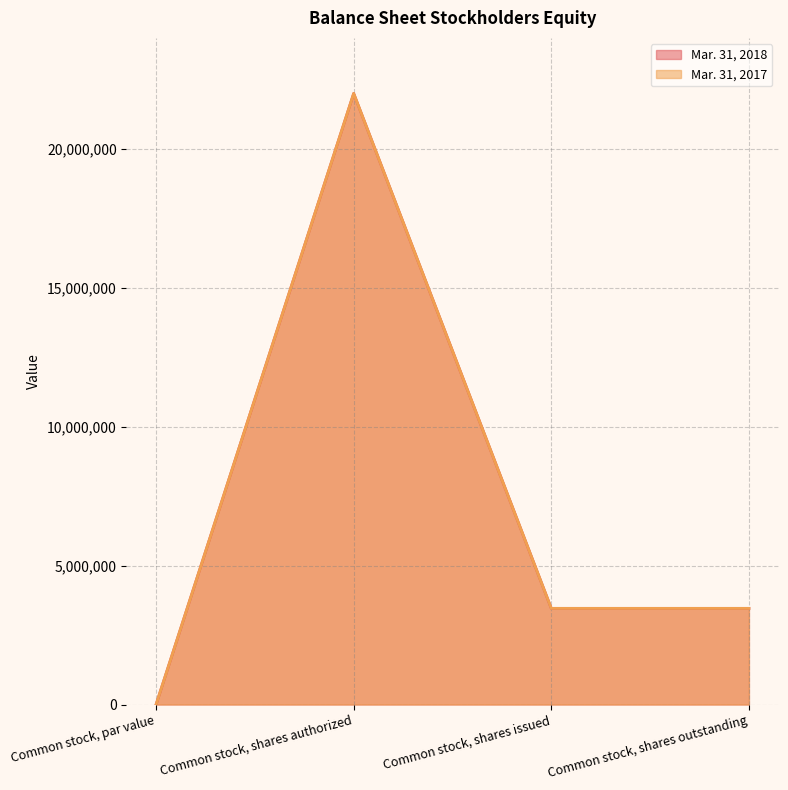

What is the label of the 2nd point from the left?

Common stock, shares authorized